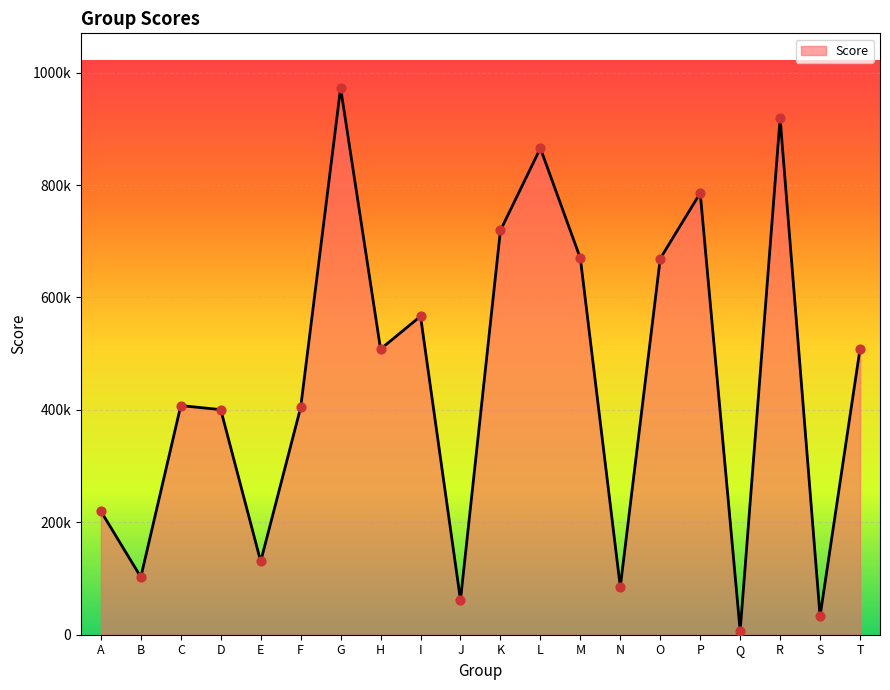

What is the change in value from M to R?

+249160.2